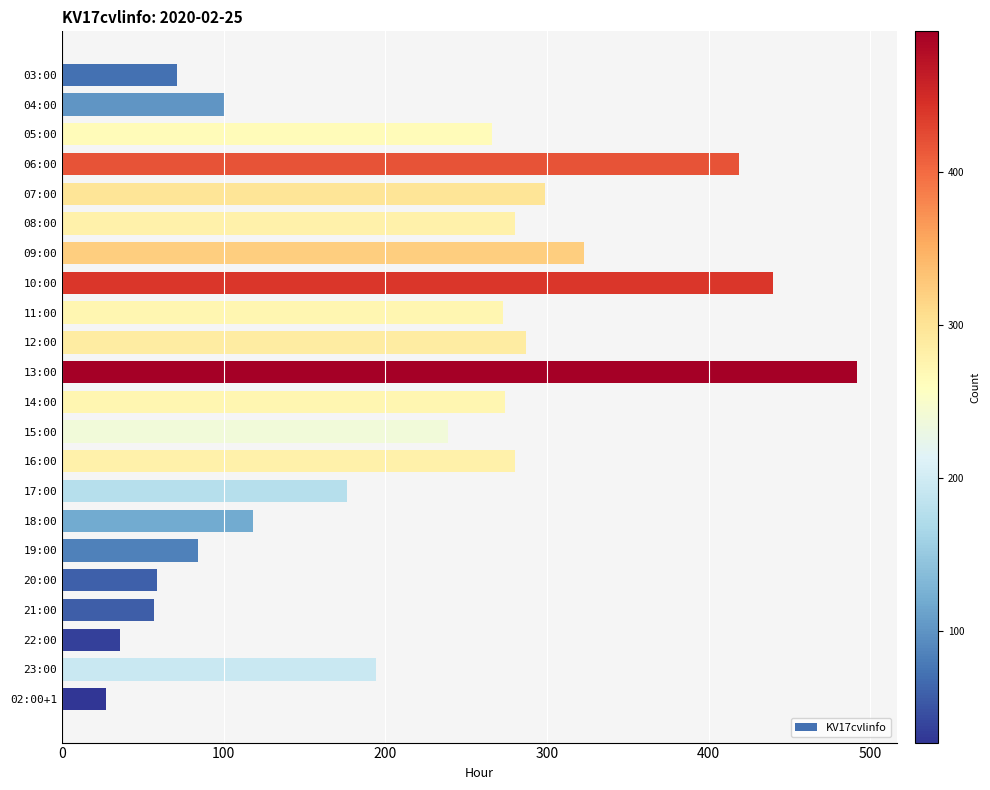

What is the difference between the second highest and minimum values?

413